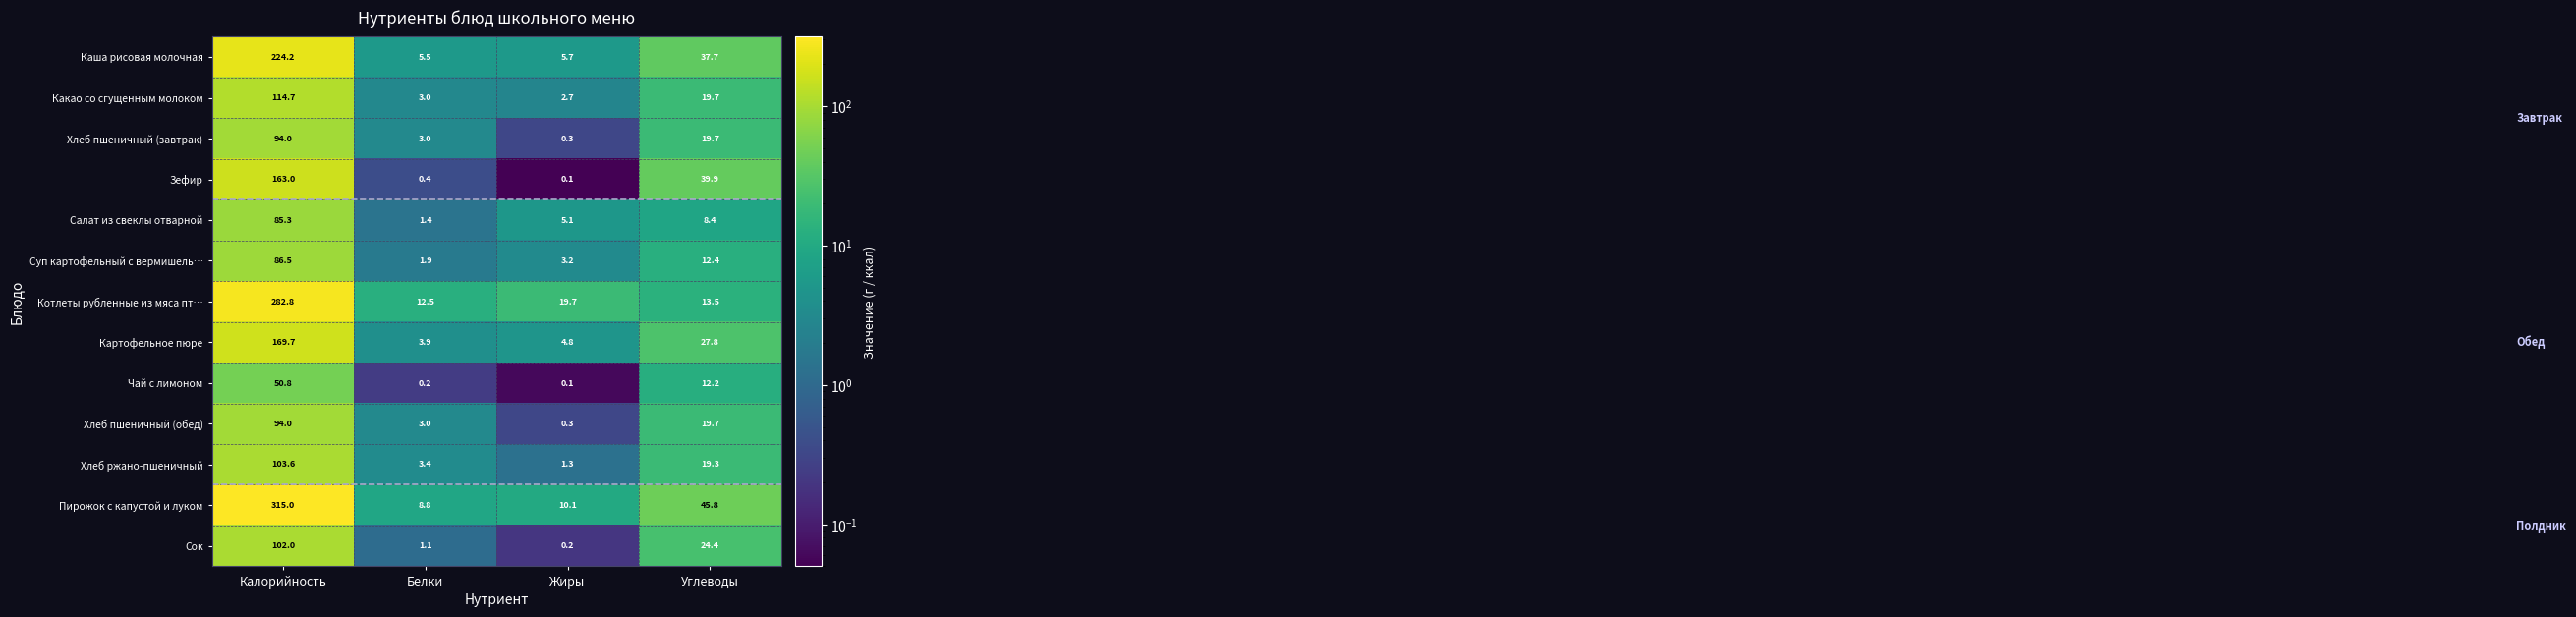

At which label does Зефир first exceed 39?

Калорийность